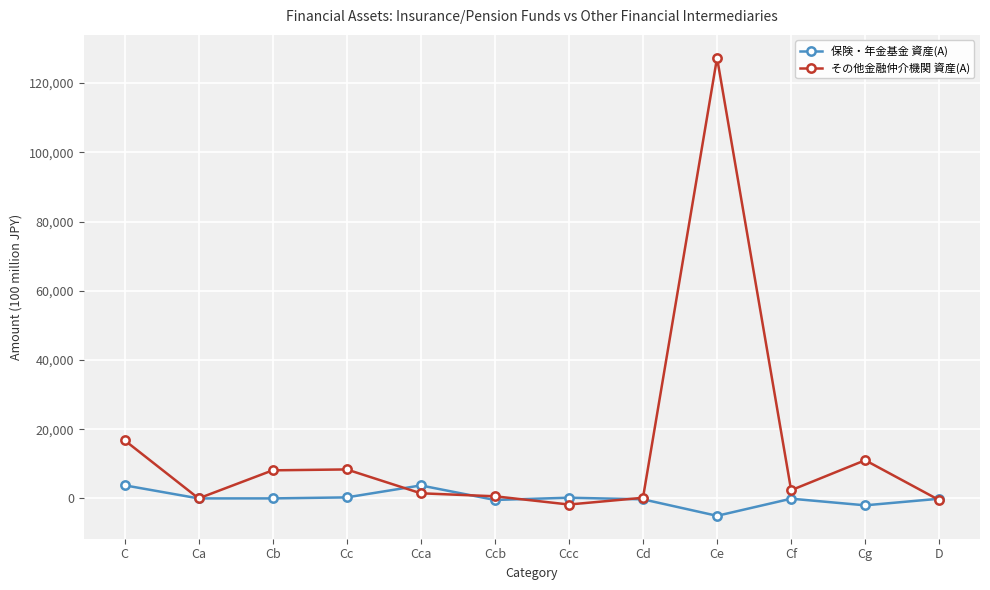

Is it true that その他金融仲介機関 資産(A) equals 127303 at Ce?

True